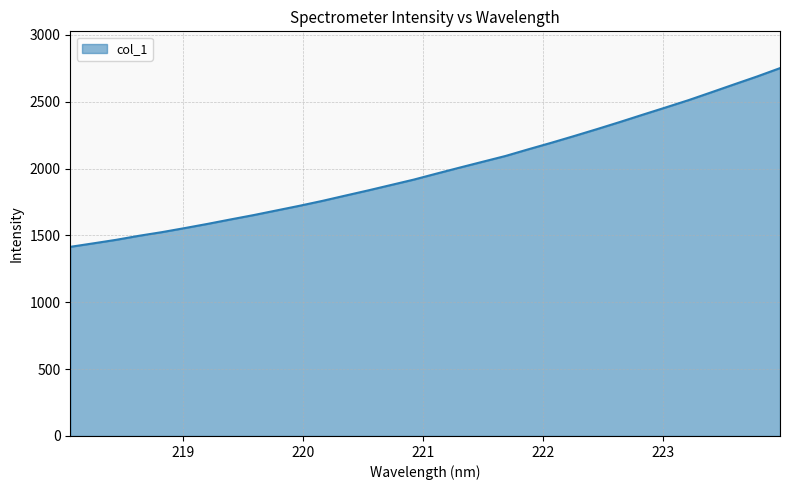

What is the difference between the maximum and minimum values?

1336.3